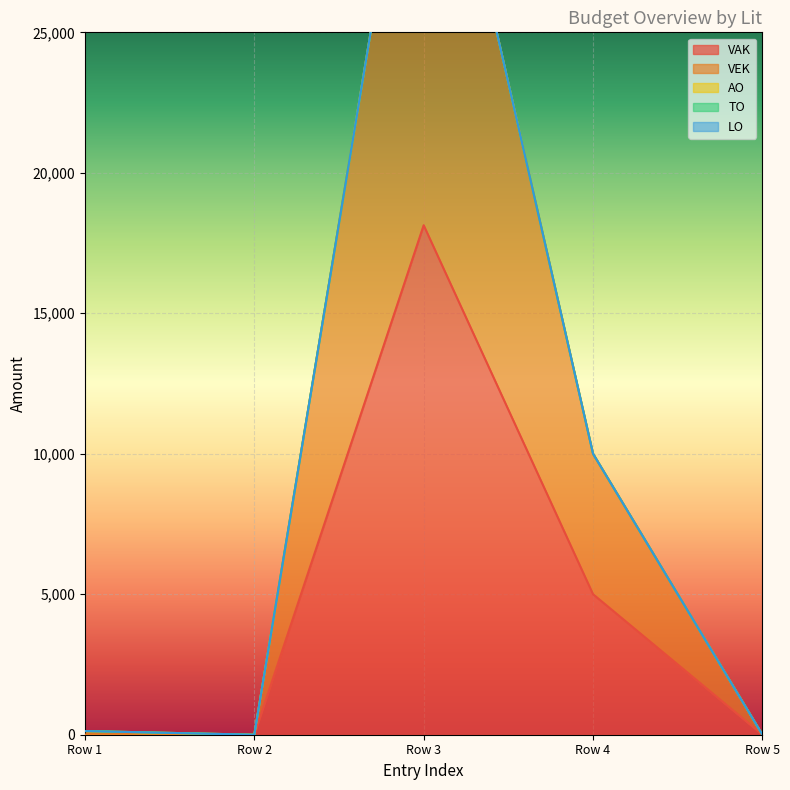

The VEK series shows 10967 at 3. True or false?

False